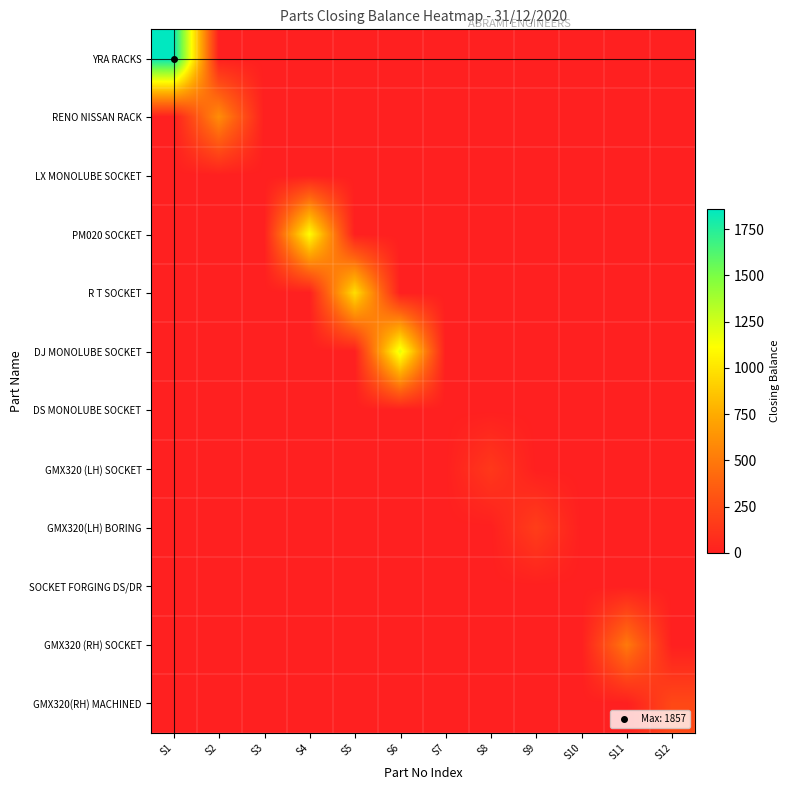

Reading right to left, transcribe all the data shown in this chart.

YRA RACKS: S12=0	S11=0	S10=0	S9=0	S8=0	S7=0	S6=0	S5=0	S4=0	S3=0	S2=0	S1=1857
RENO NISSAN RACK: S12=0	S11=0	S10=0	S9=0	S8=0	S7=0	S6=0	S5=0	S4=0	S3=0	S2=600	S1=0
LX MONOLUBE SOCKET: S12=0	S11=0	S10=0	S9=0	S8=0	S7=0	S6=0	S5=0	S4=0	S3=0	S2=0	S1=0
PM020 SOCKET: S12=0	S11=0	S10=0	S9=0	S8=0	S7=0	S6=0	S5=0	S4=1111	S3=0	S2=0	S1=0
R T SOCKET: S12=0	S11=0	S10=0	S9=0	S8=0	S7=0	S6=0	S5=974	S4=0	S3=0	S2=0	S1=0
DJ MONOLUBE SOCKET: S12=0	S11=0	S10=0	S9=0	S8=0	S7=0	S6=1195	S5=0	S4=0	S3=0	S2=0	S1=0
DS MONOLUBE SOCKET: S12=0	S11=0	S10=0	S9=0	S8=0	S7=0	S6=0	S5=0	S4=0	S3=0	S2=0	S1=0
GMX320 (LH) SOCKET: S12=0	S11=0	S10=0	S9=0	S8=142	S7=0	S6=0	S5=0	S4=0	S3=0	S2=0	S1=0
GMX320(LH) BORING: S12=0	S11=0	S10=0	S9=173	S8=0	S7=0	S6=0	S5=0	S4=0	S3=0	S2=0	S1=0
SOCKET FORGING DS/DR: S12=0	S11=0	S10=0	S9=0	S8=0	S7=0	S6=0	S5=0	S4=0	S3=0	S2=0	S1=0
GMX320 (RH) SOCKET: S12=0	S11=500	S10=0	S9=0	S8=0	S7=0	S6=0	S5=0	S4=0	S3=0	S2=0	S1=0
GMX320(RH) MACHINED: S12=235	S11=0	S10=0	S9=0	S8=0	S7=0	S6=0	S5=0	S4=0	S3=0	S2=0	S1=0